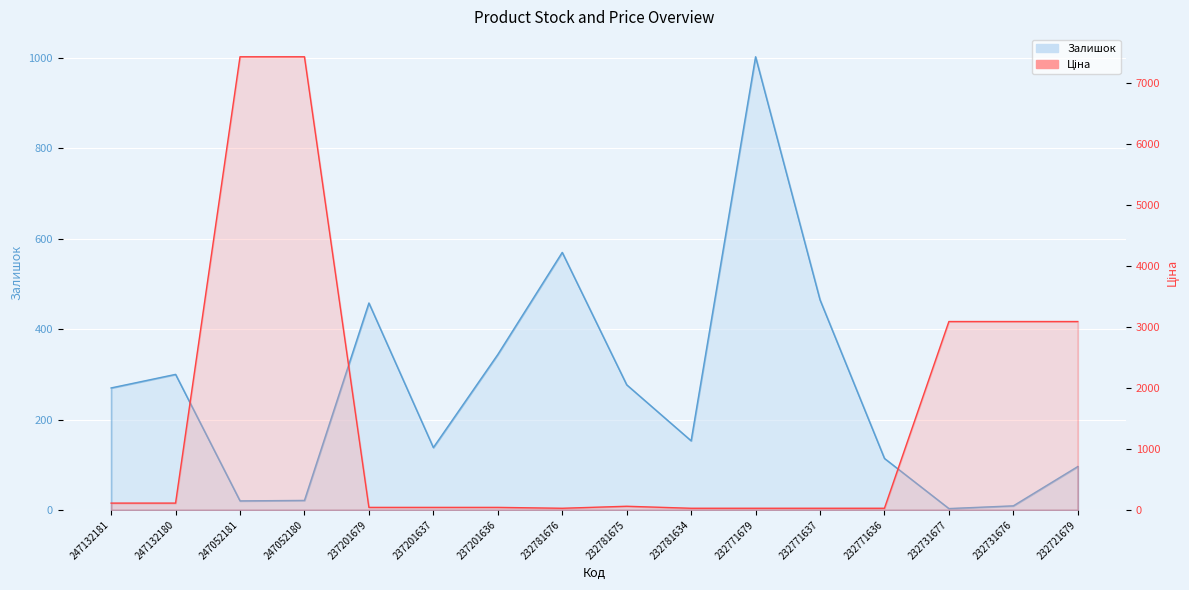

Read the Ціна value at 232771636.

27.0